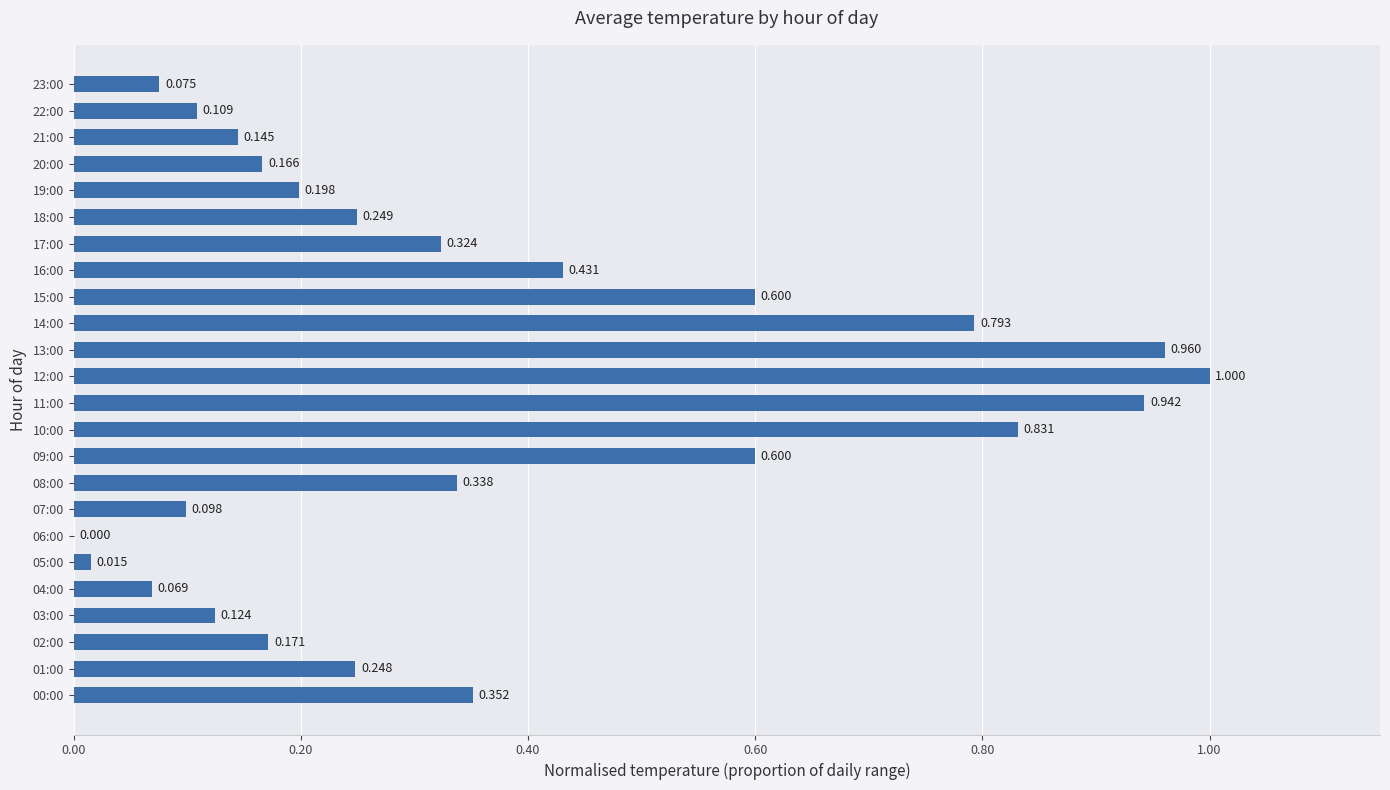

How many categories are shown in the chart?

24